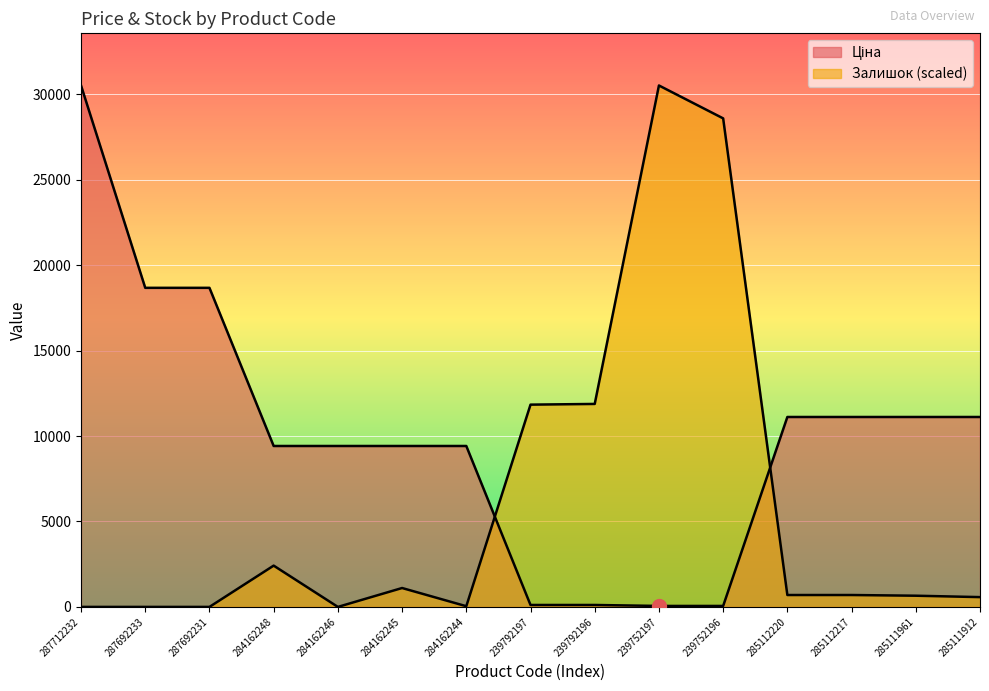

What is the spread (max minus min) of values at 284162245?

8311.1